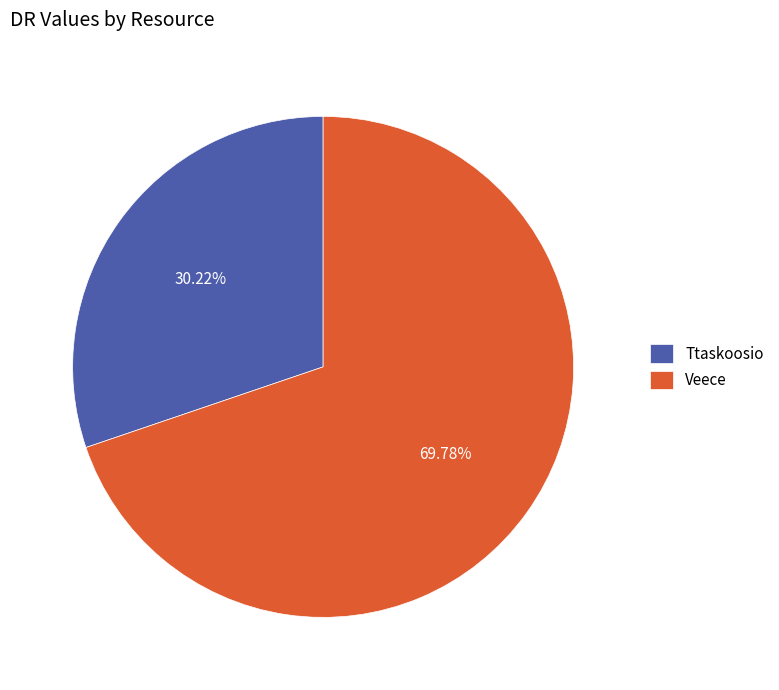

Which category has the smallest portion of the pie?

Ttaskoosio